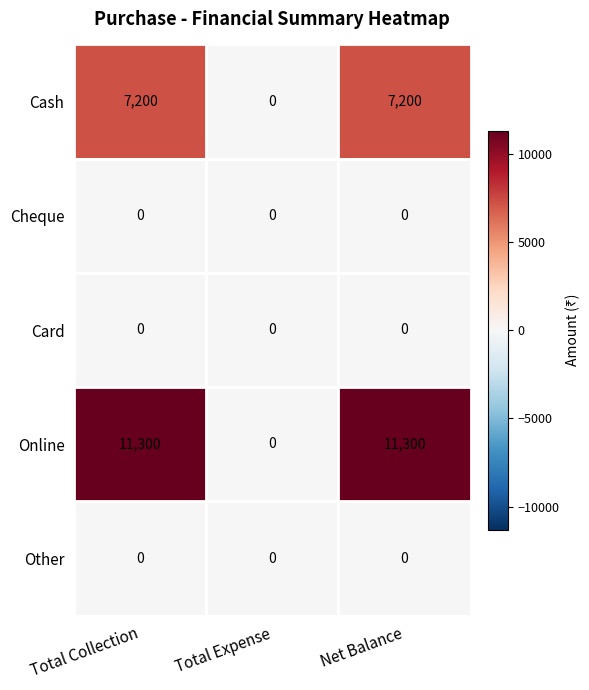

What is the maximum value shown in the chart?

11300